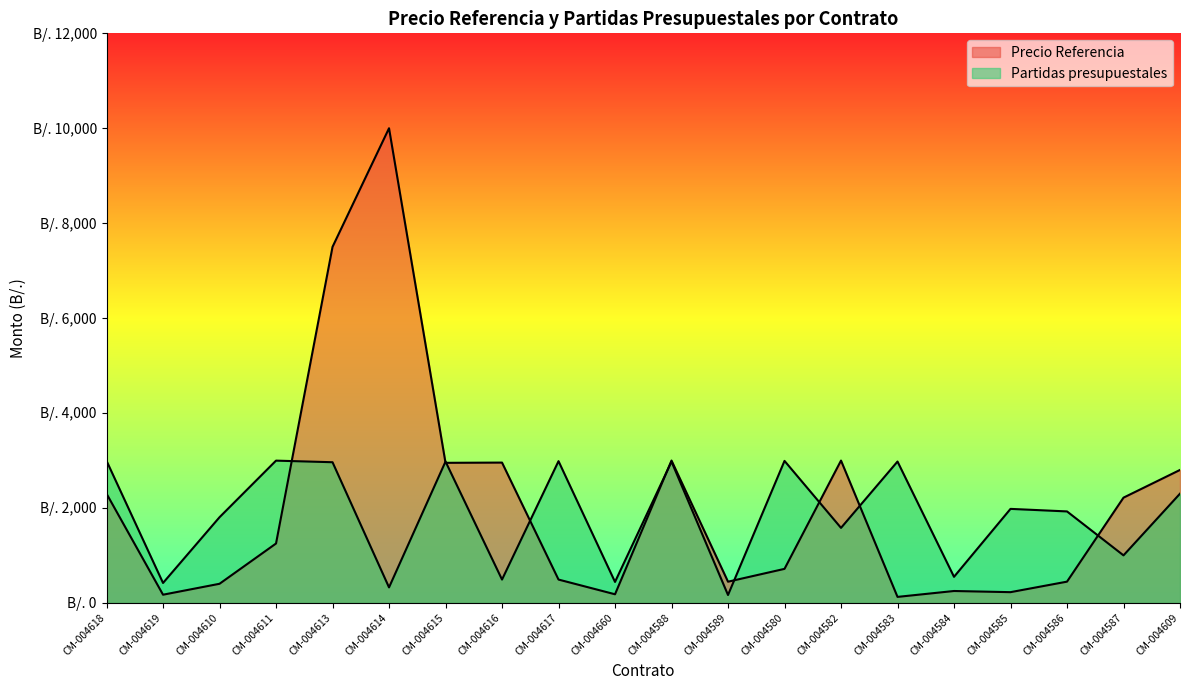

Reading right to left, transcribe all the data shown in this chart.

Precio Referencia: 2800.0	2216.2	446.2	224.6	249.2	125.0	2997.5	715.6	445.1	2998.0	180.0	490.0	2955.0	2950.0	10000.0	7500.0	1250.0	401.2	170.9	2300.0
Partidas presupuestales: 2300.0	1000.0	1926.0	1979.5	547.8	2977.0	1579.0	2990.7	164.7	2975.0	440.3	2985.0	490.0	2977.0	325.0	2962.5	2996.2	1803.9	418.5	2992.5